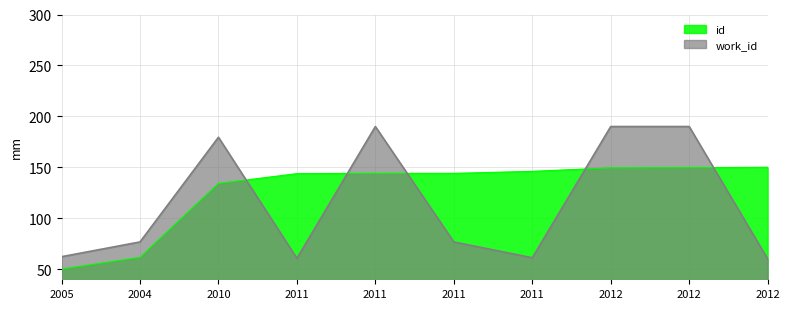

How many lines are shown in the chart?

2